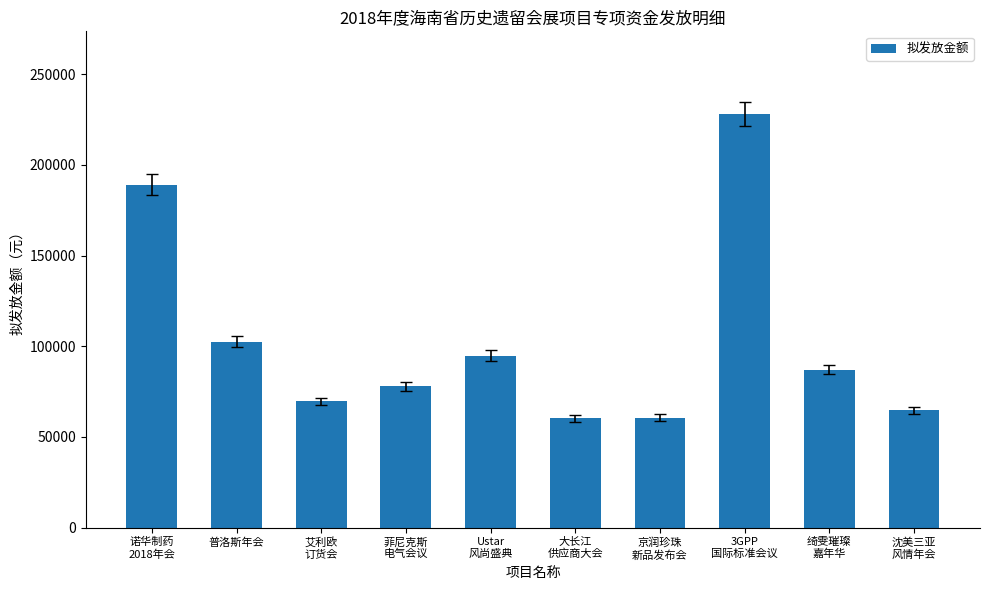

What is the smallest value displayed?

60240